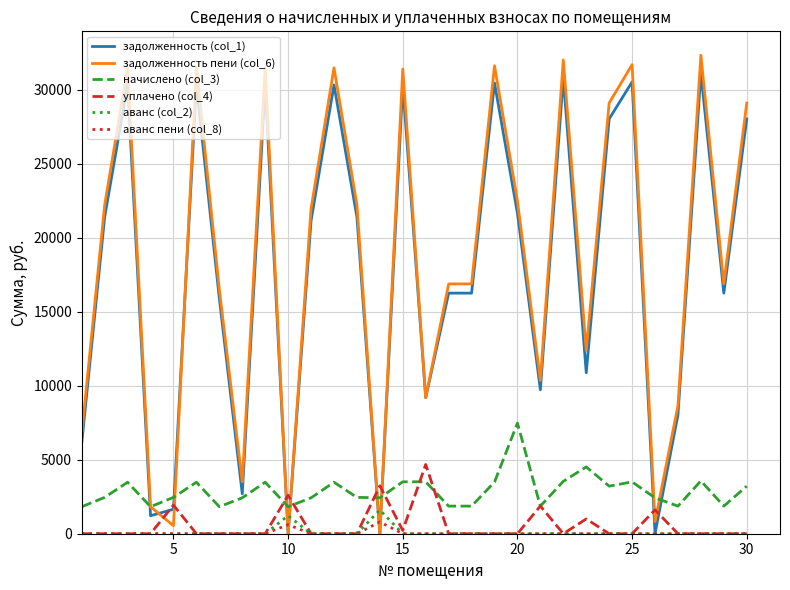

Which series ends up on top after the final intersection of задолженность пени (col_6) and аванс (col_2)?

задолженность пени (col_6)